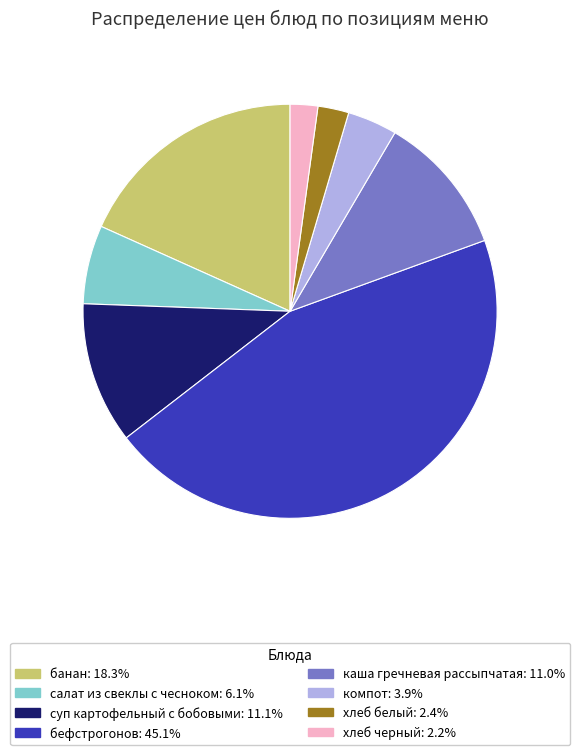

Count the number of slices in the pie.

8